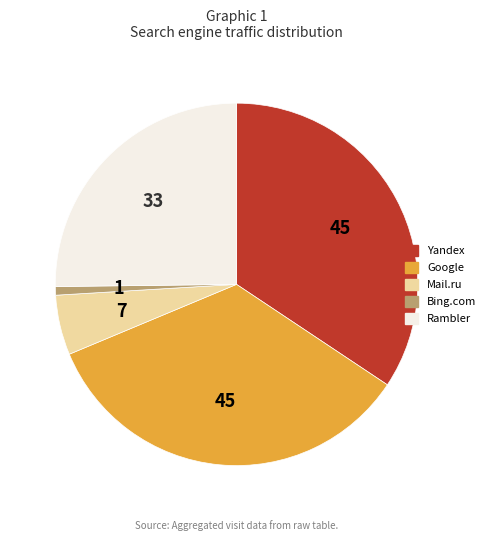

Does any single category account for the majority?

No